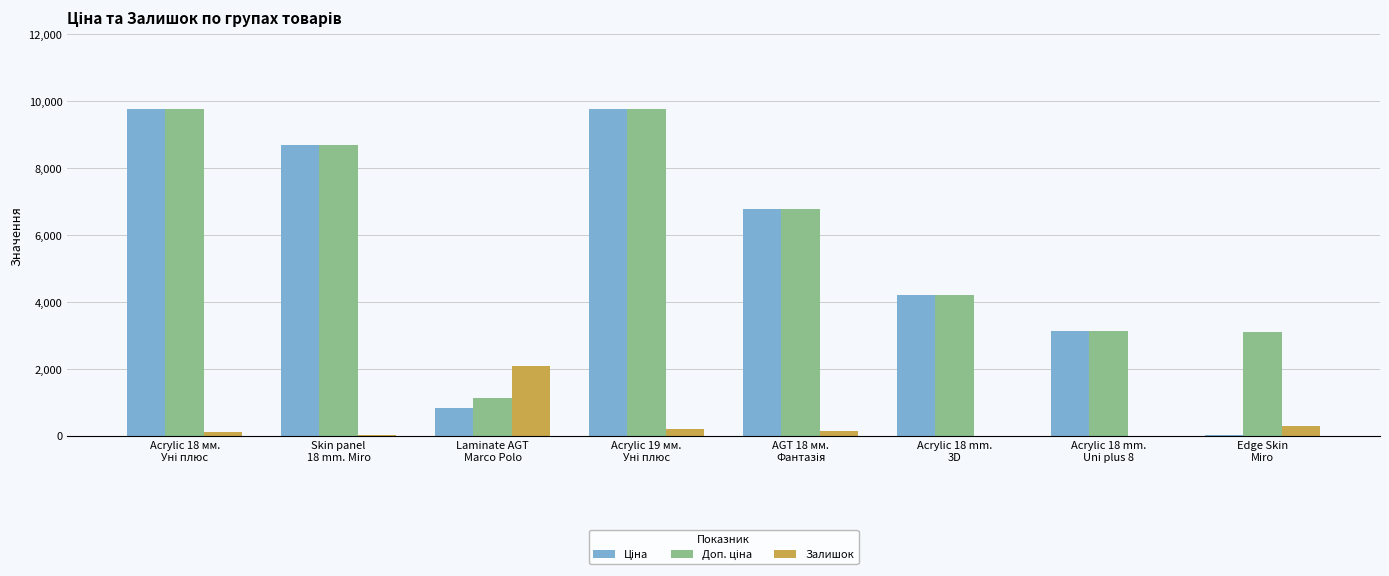

Which series has the widest spread of values?

Ціна